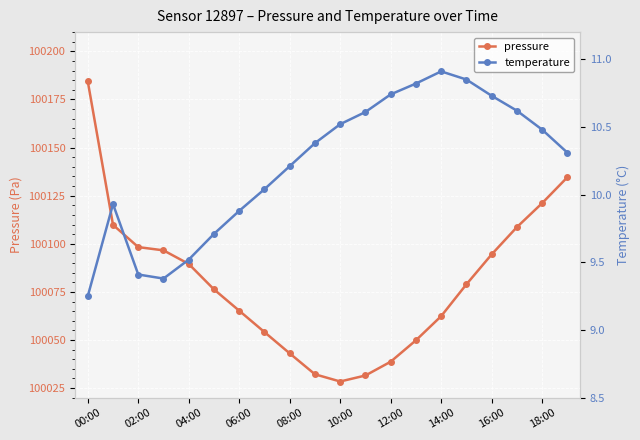

Is this an area chart (filled region under the line)?

No